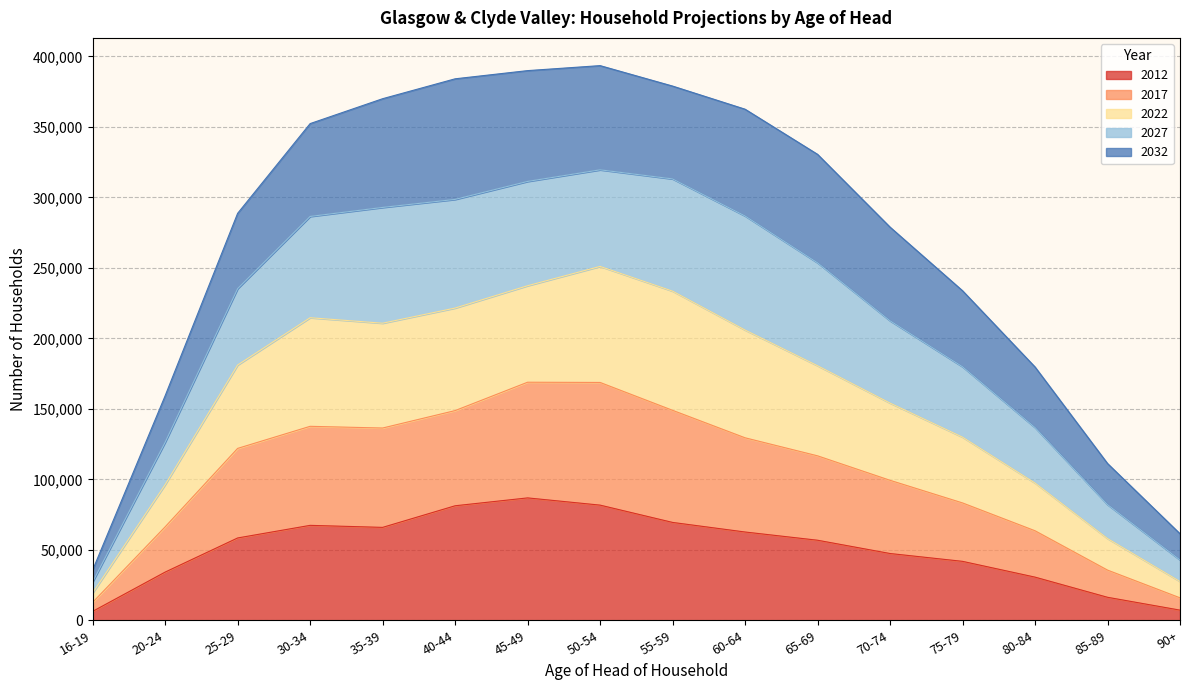

What is the spread (max minus min) of values at 85-89?

94917